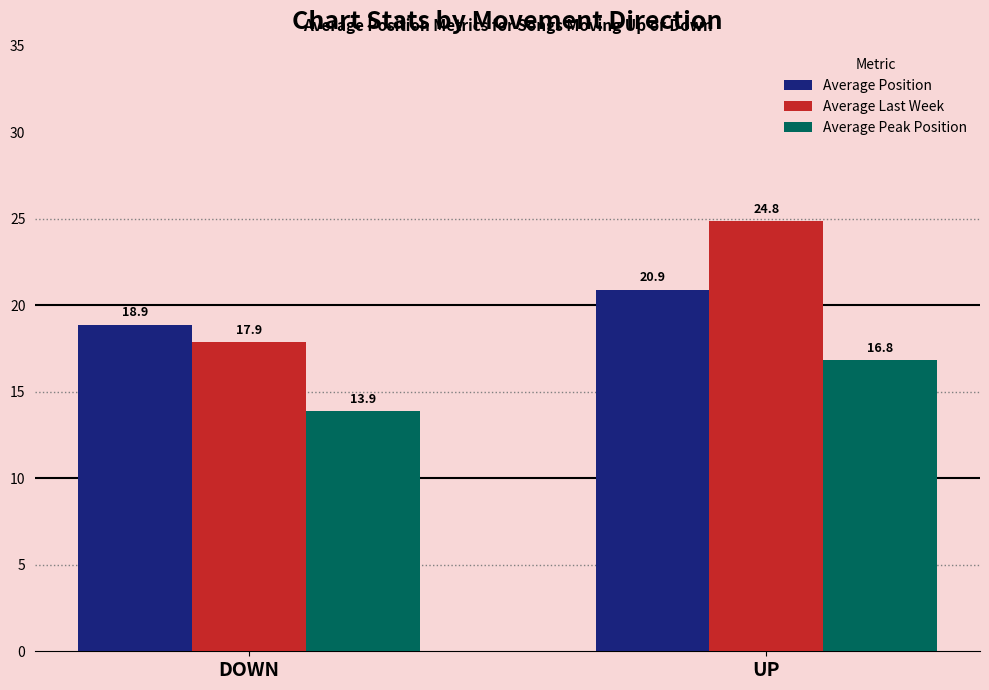

What position from the left is UP?

2